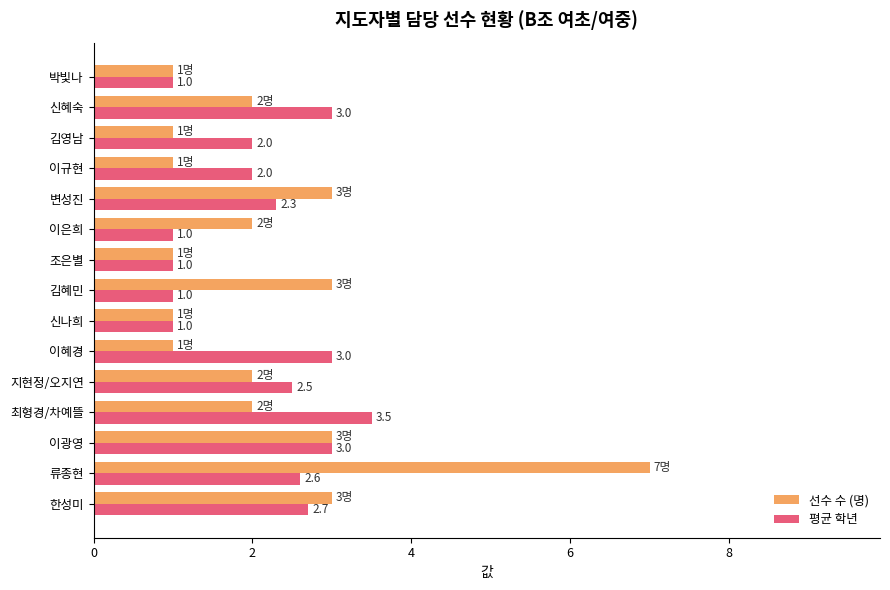

What is the minimum value for 평균 학년?

1.0